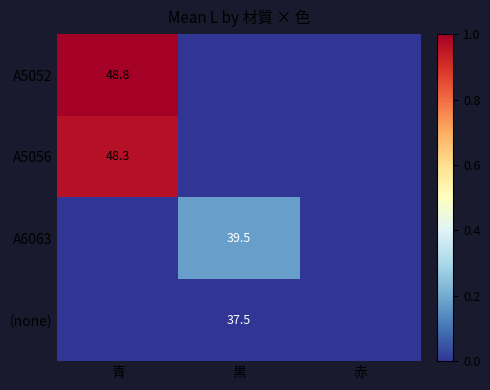

Which series has the widest spread of values?

A5052